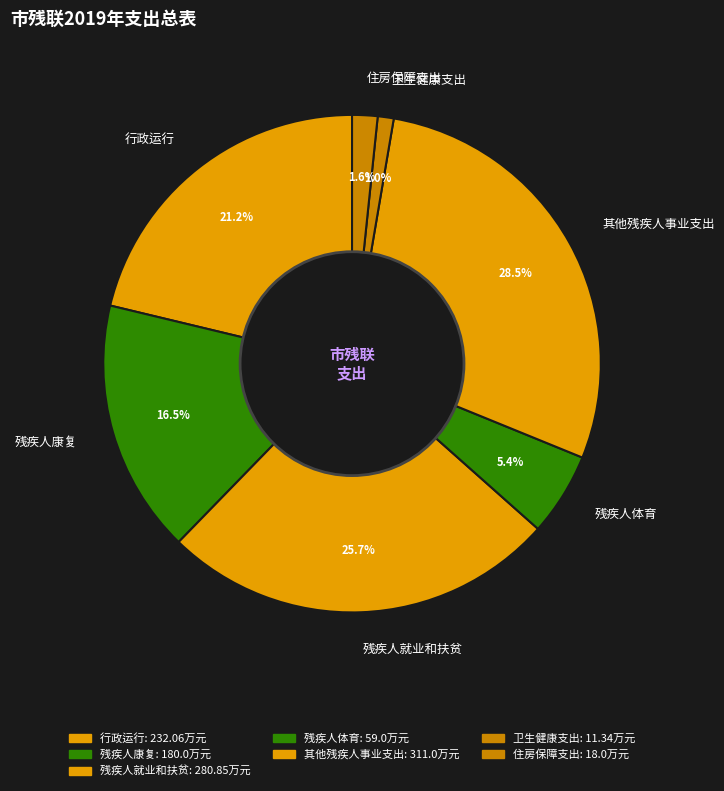

Which has a higher value, 残疾人康复 or 残疾人就业和扶贫?

残疾人就业和扶贫